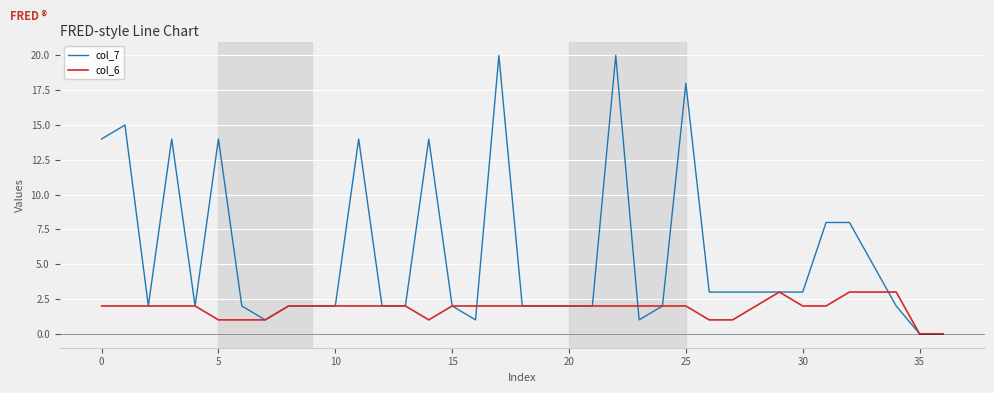

What is the highest value of the col_7 series?

20